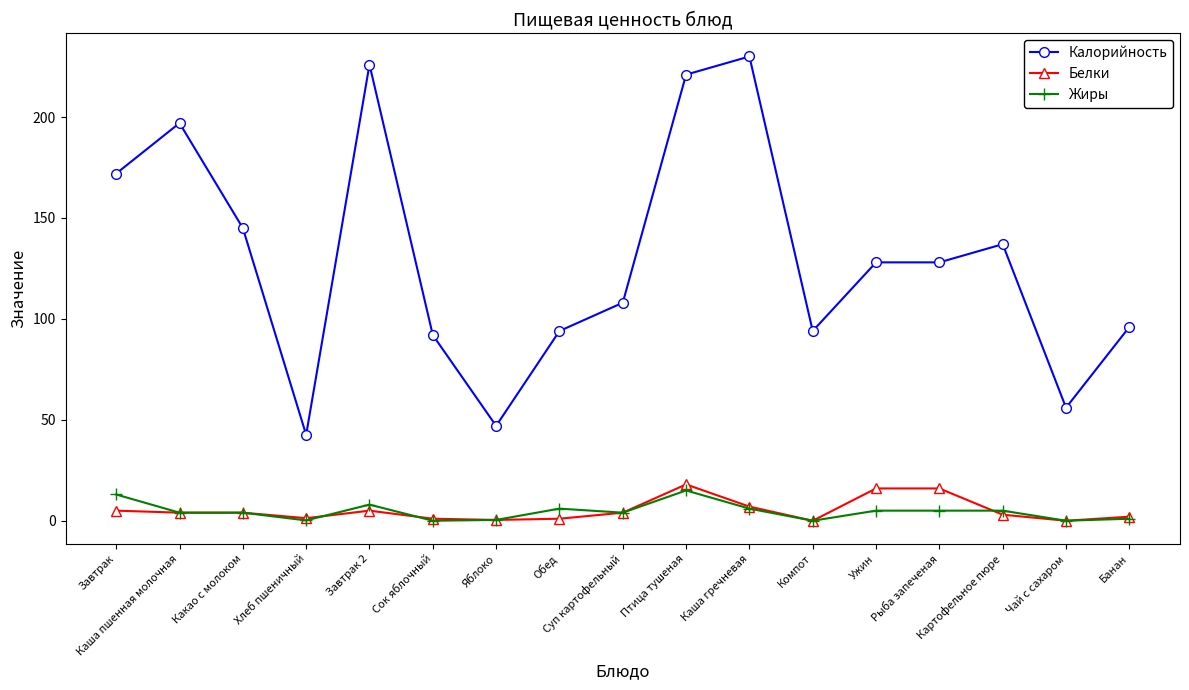

What is the value of the Калорийность point at the 2nd from the left?

197.0